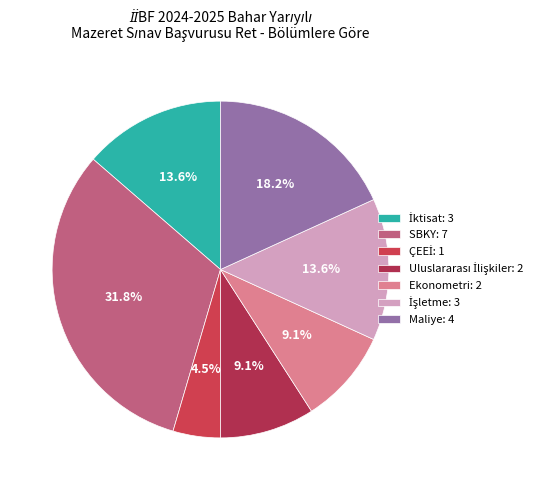

To the nearest percent, what is the difference between the largest and smallest slice percentages?

27%